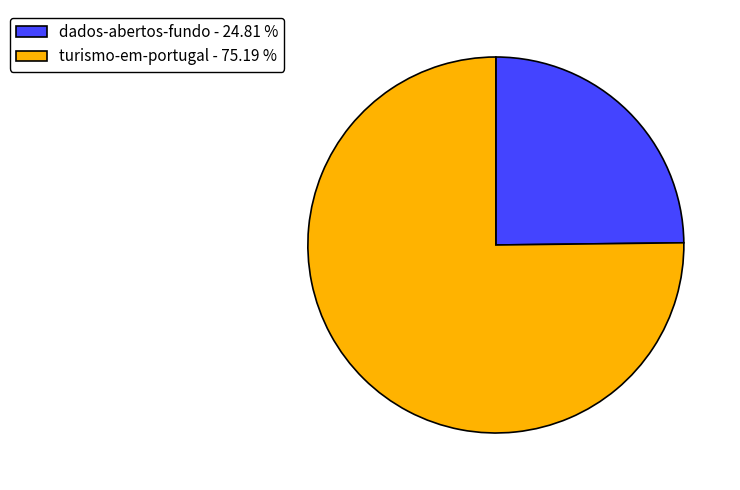

Count the number of slices in the pie.

2